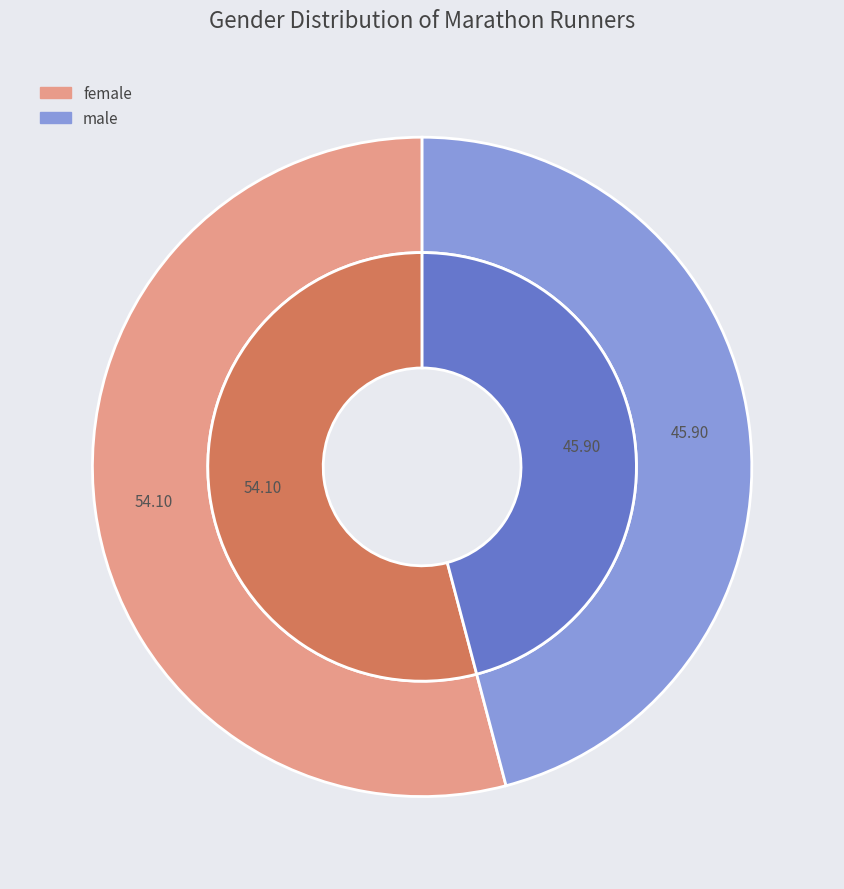

Which slice is the smallest?

male